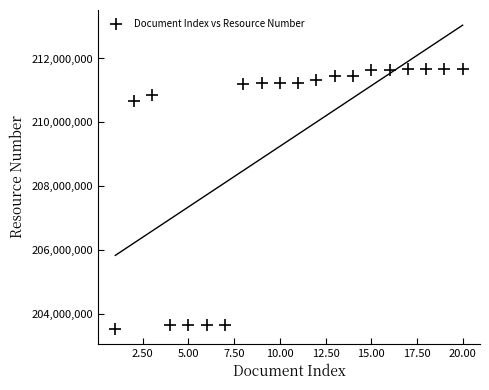

What Y value in the scatter plot is closest to 207608394?

210665519